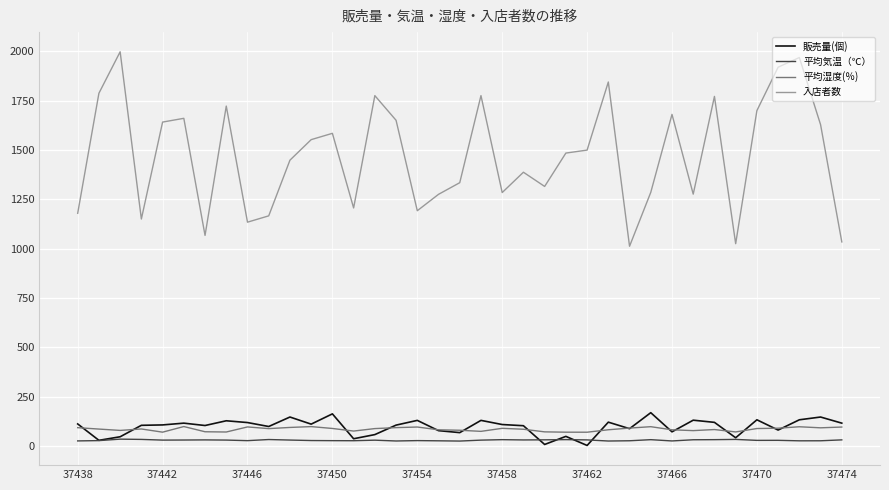

Does the chart display data point markers on the line(s)?

No